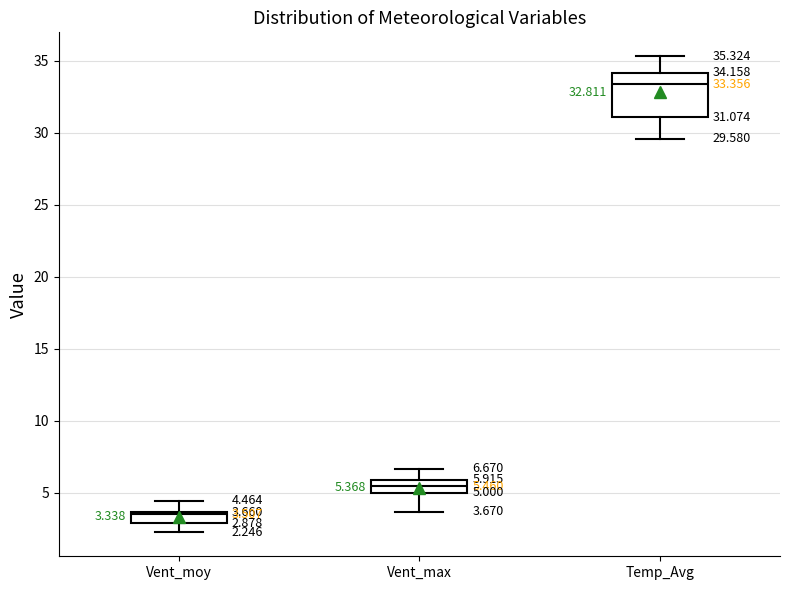

Comparing the boxes themselves (not the whiskers), which one is the tallest?

Temp_Avg